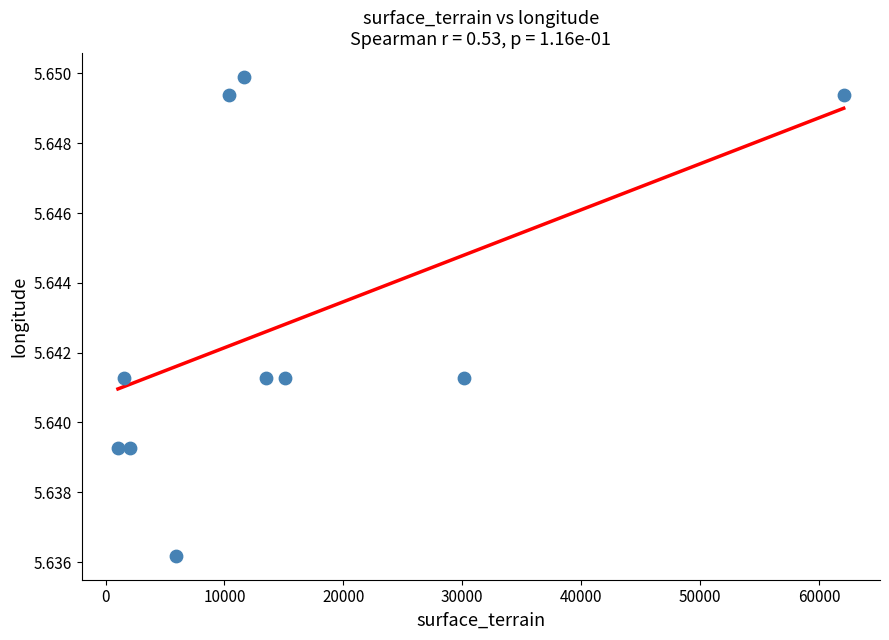

What is the average X value?

15332.8